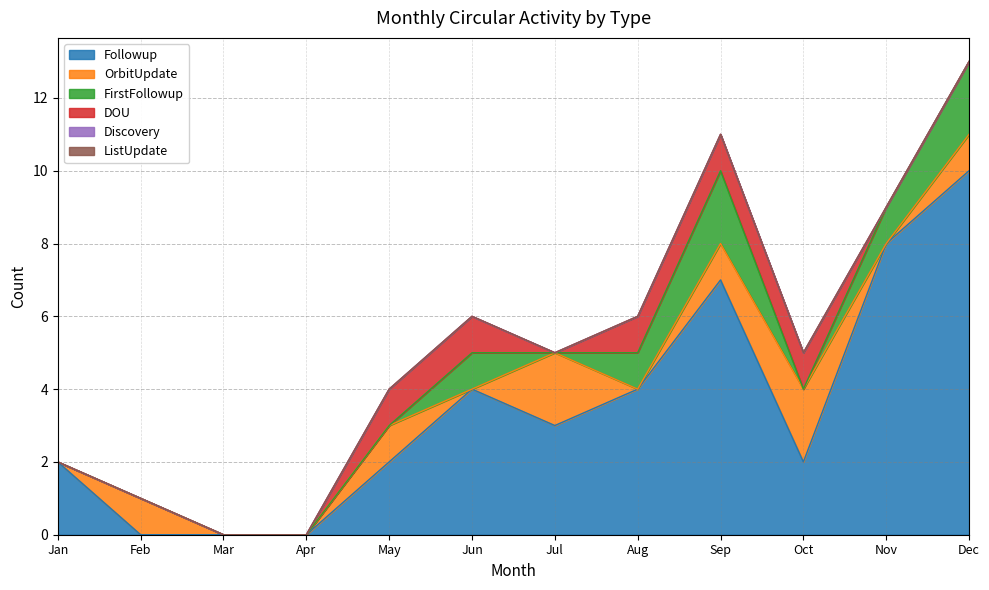

What are all the series names shown in the legend?

Followup, OrbitUpdate, FirstFollowup, DOU, Discovery, ListUpdate